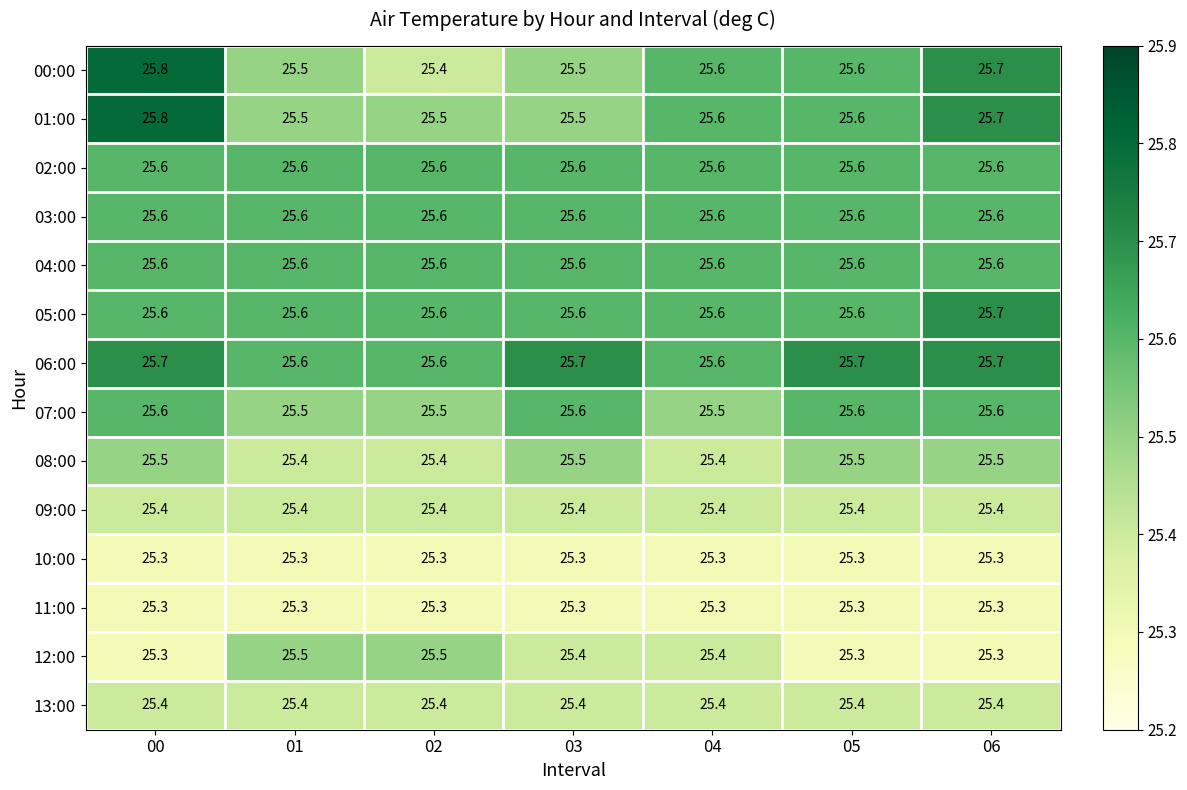

Count the 01:00 values in the range 25 to 26.

7